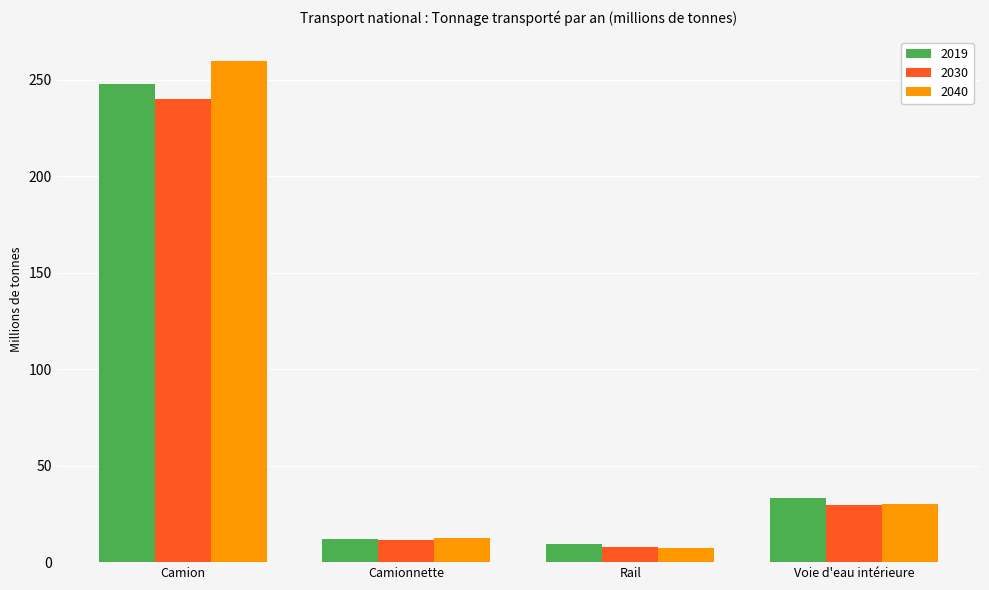

Where does the 2030 series first go above 29?

Camion